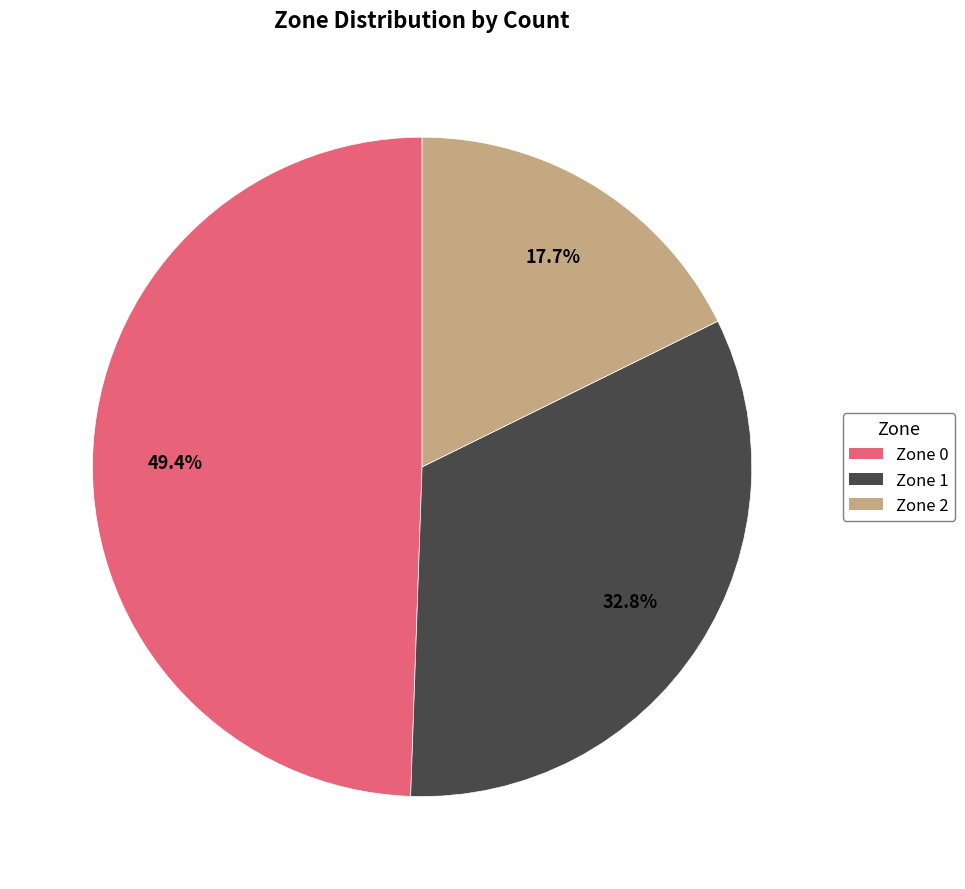

What is the largest slice in the pie chart?

Zone 0